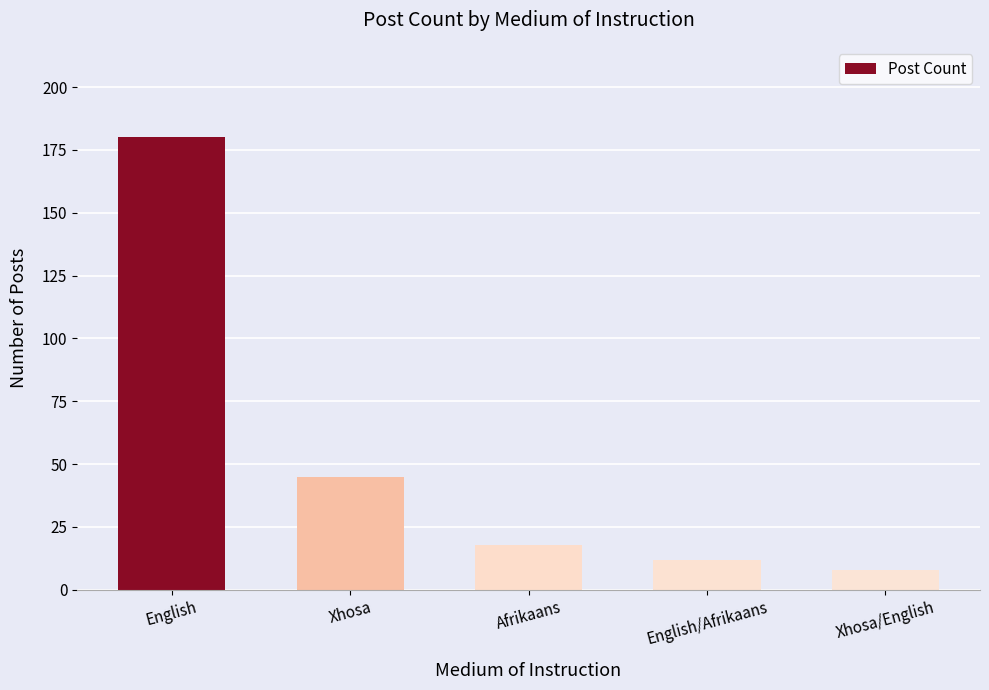

List the labels in order of value, largest first.

English, Xhosa, Afrikaans, English/Afrikaans, Xhosa/English